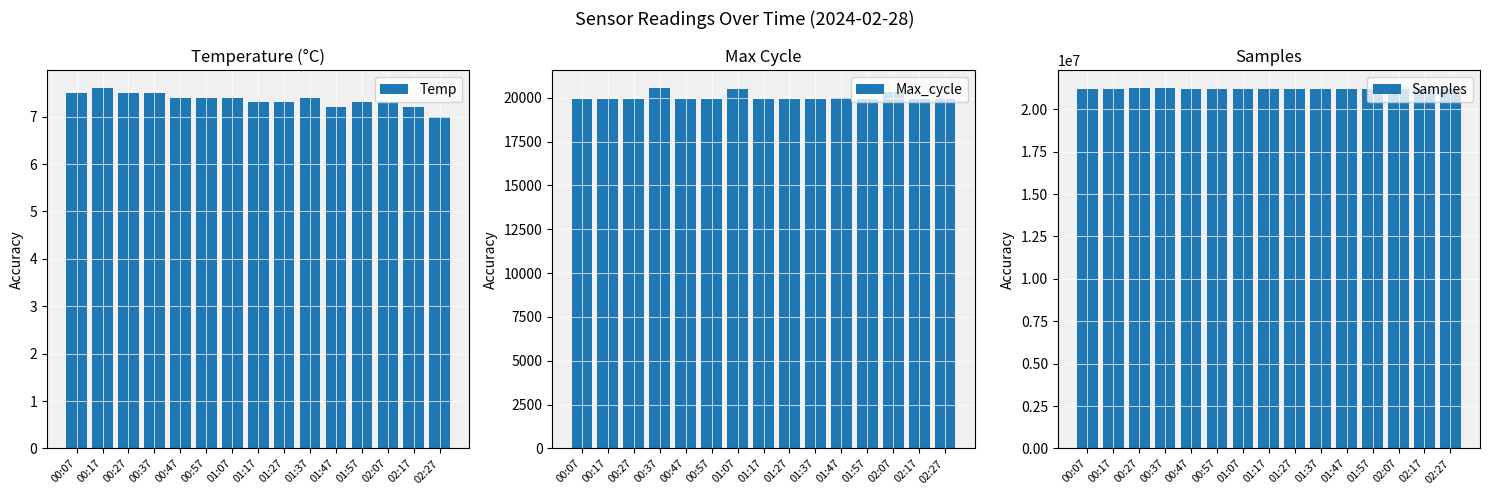

How many bars are there in total?

45